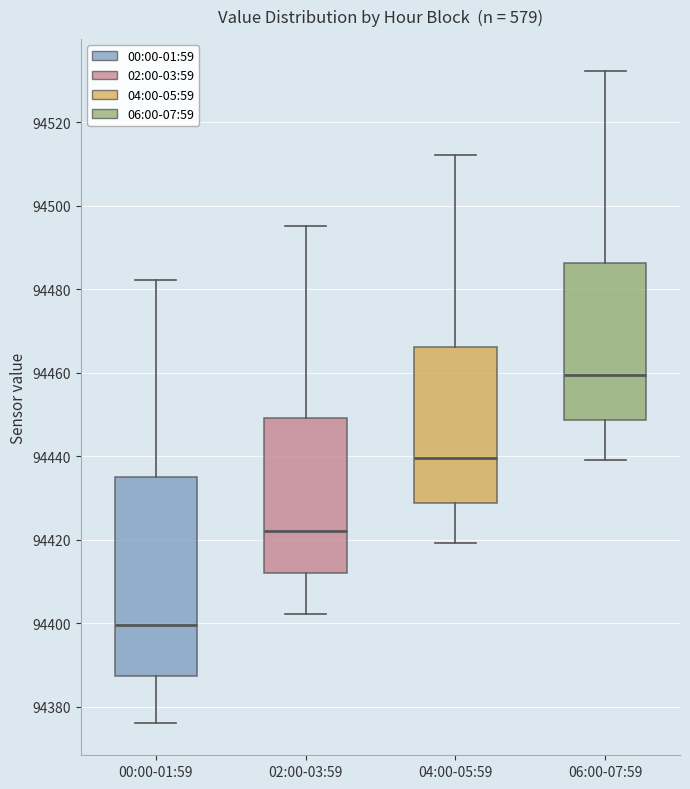

Which box's median line is the lowest?

00:00-01:59